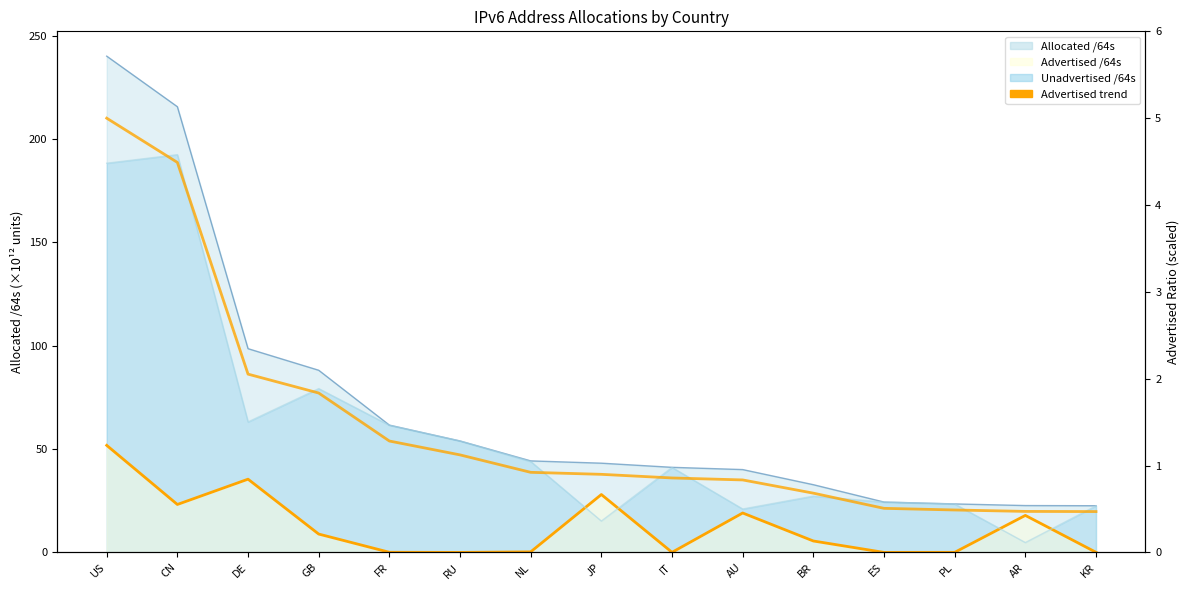

Is the value of Advertised trend at NL greater than the value of Ratio (scaled) at NL?

No